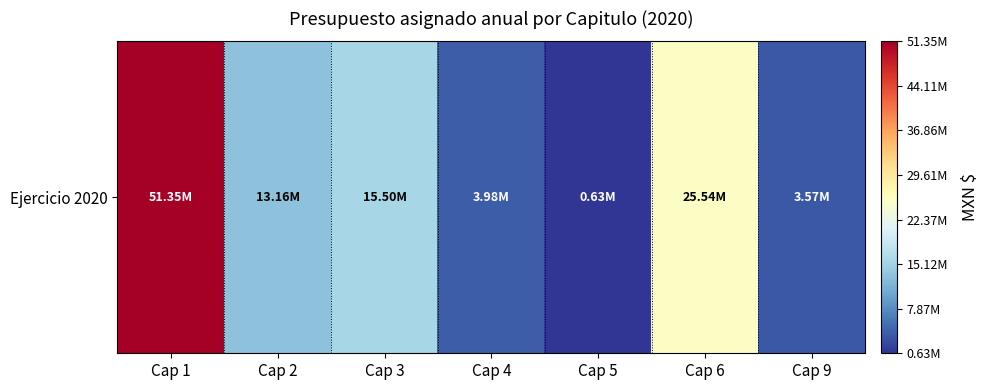

What is the difference between the second highest and second lowest values?

21974308.0